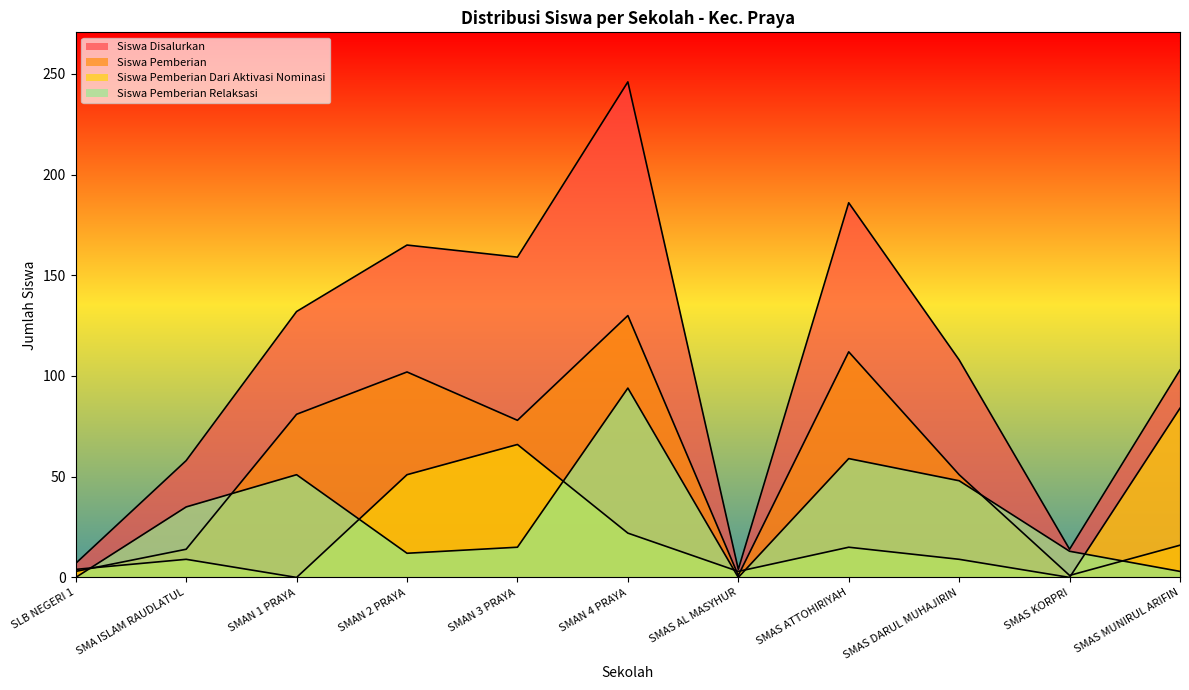

True or false: Siswa Pemberian has a value of 14 at SMAS DARUL MUHAJIRIN.

False